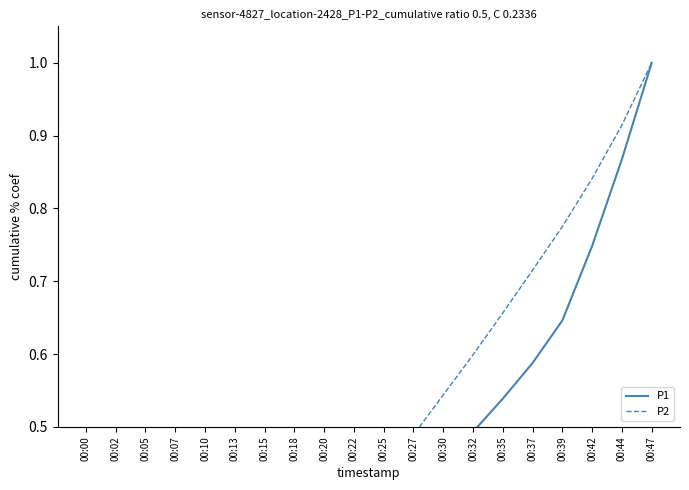

Which series has the widest spread of values?

P1